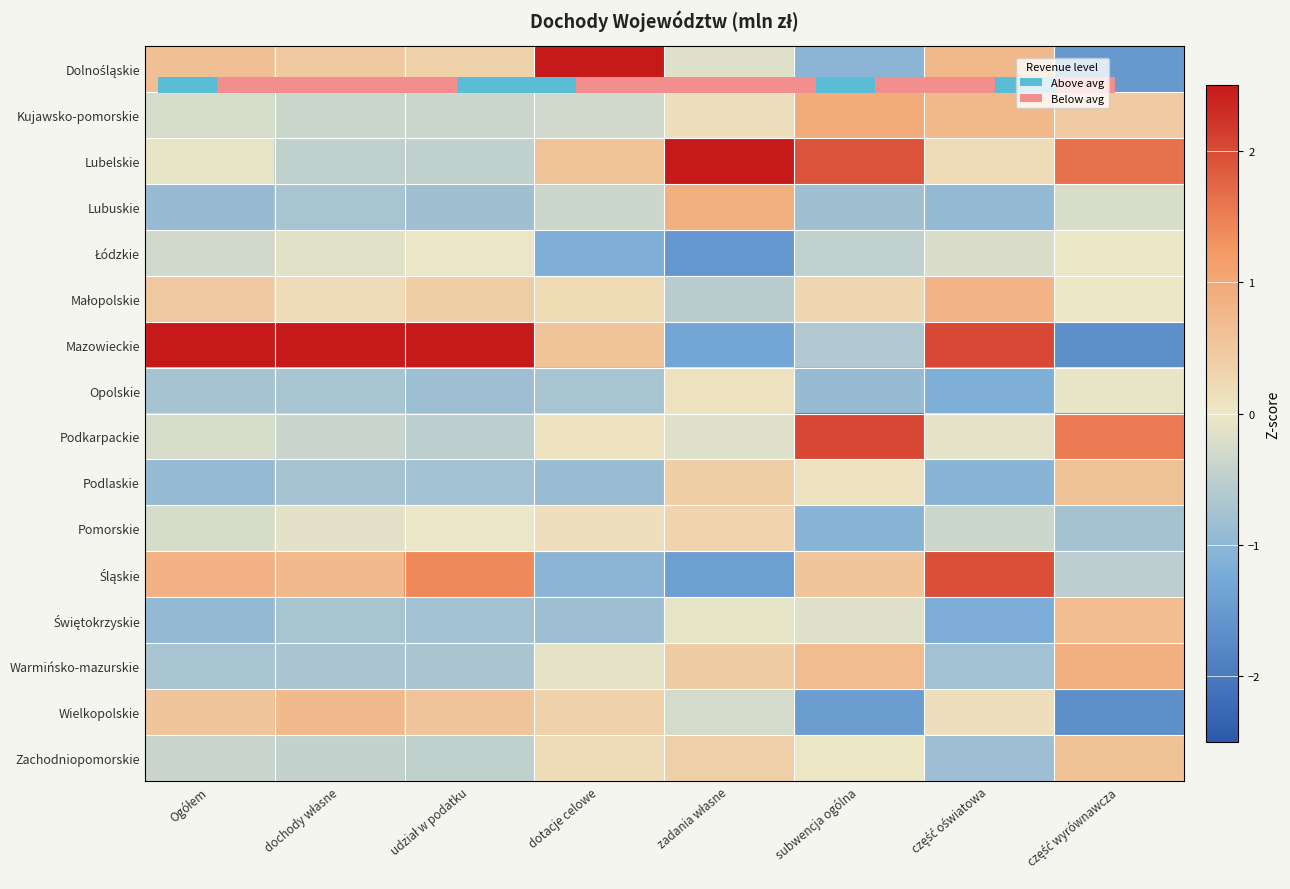

Rank the series at dochody własne from highest to lowest value.

Mazowieckie, Śląskie, Wielkopolskie, Dolnośląskie, Małopolskie, Pomorskie, Łódzkie, Kujawsko-pomorskie, Podkarpackie, Zachodniopomorskie, Lubelskie, Warmińsko-mazurskie, Opolskie, Świętokrzyskie, Lubuskie, Podlaskie